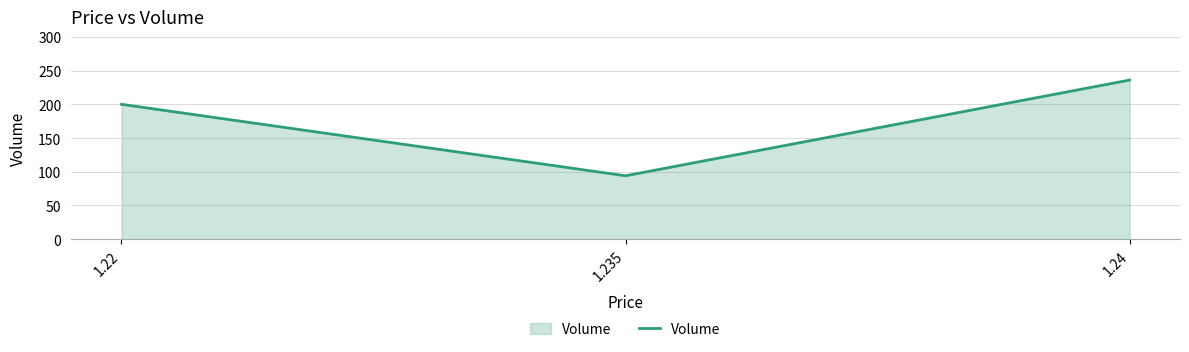

Which label corresponds to the smallest value in the chart?

1.235